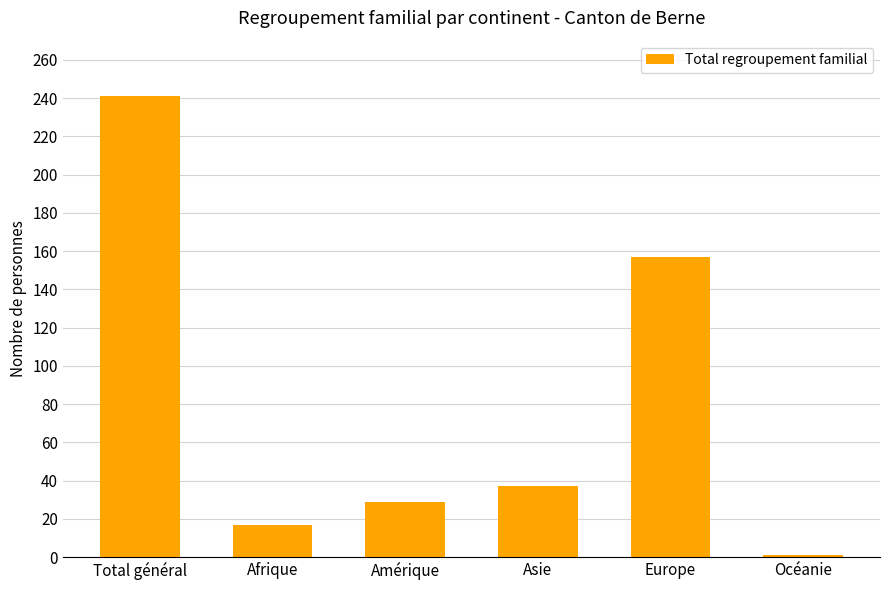

Between Océanie and Amérique, which is larger?

Amérique